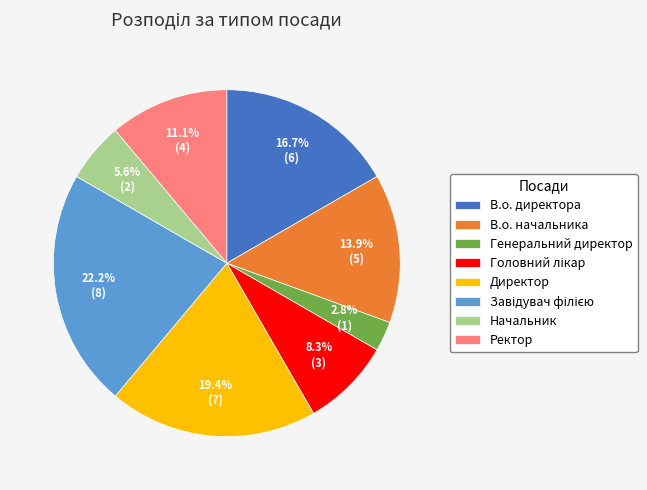

How many segments does this pie chart have?

8